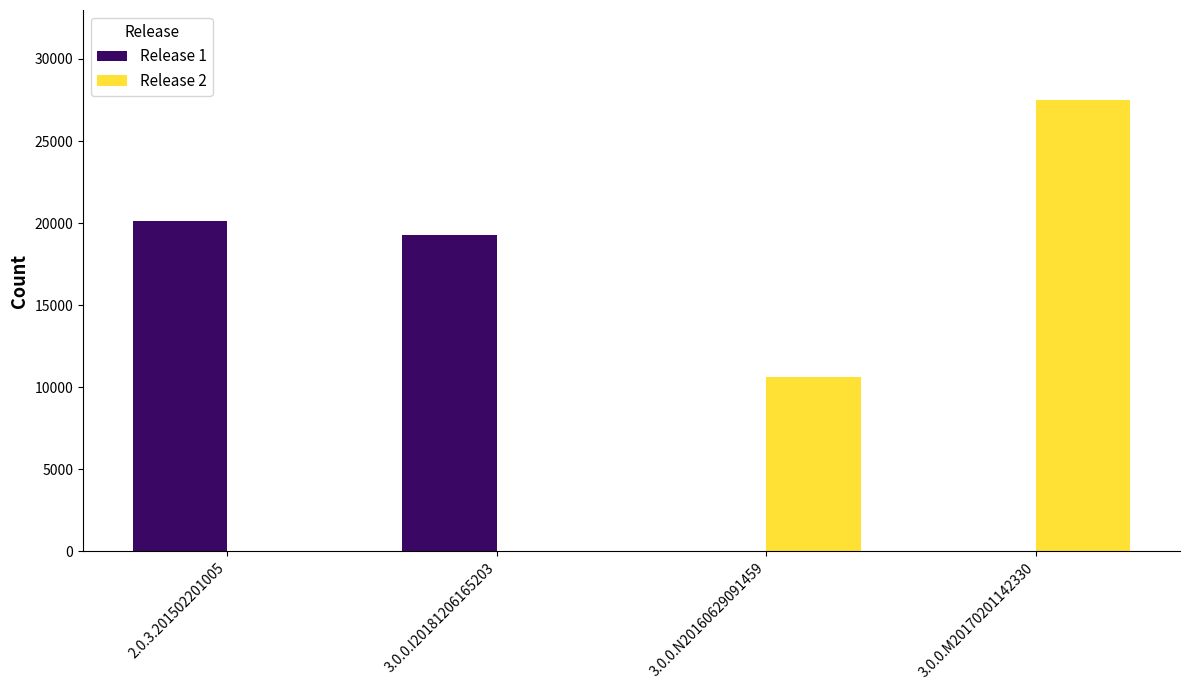

The Release 1 series shows 0 at 3.0.0.N20160629091459. True or false?

True